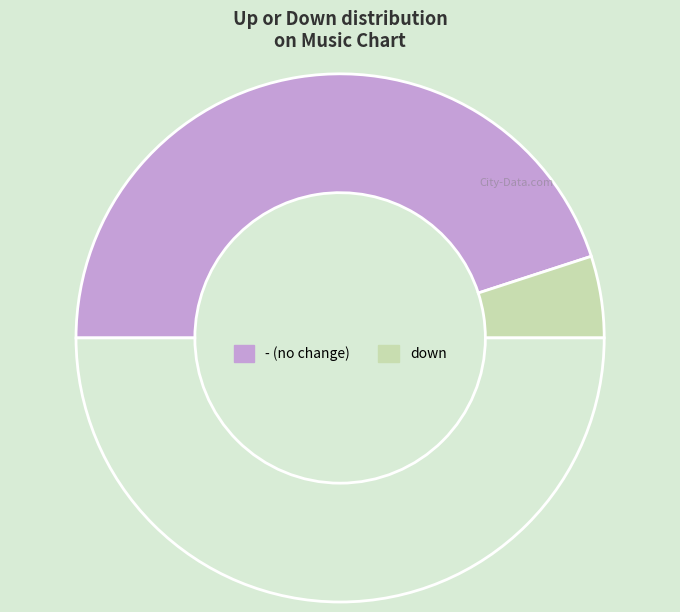

Which slice represents more than half of the pie?

-